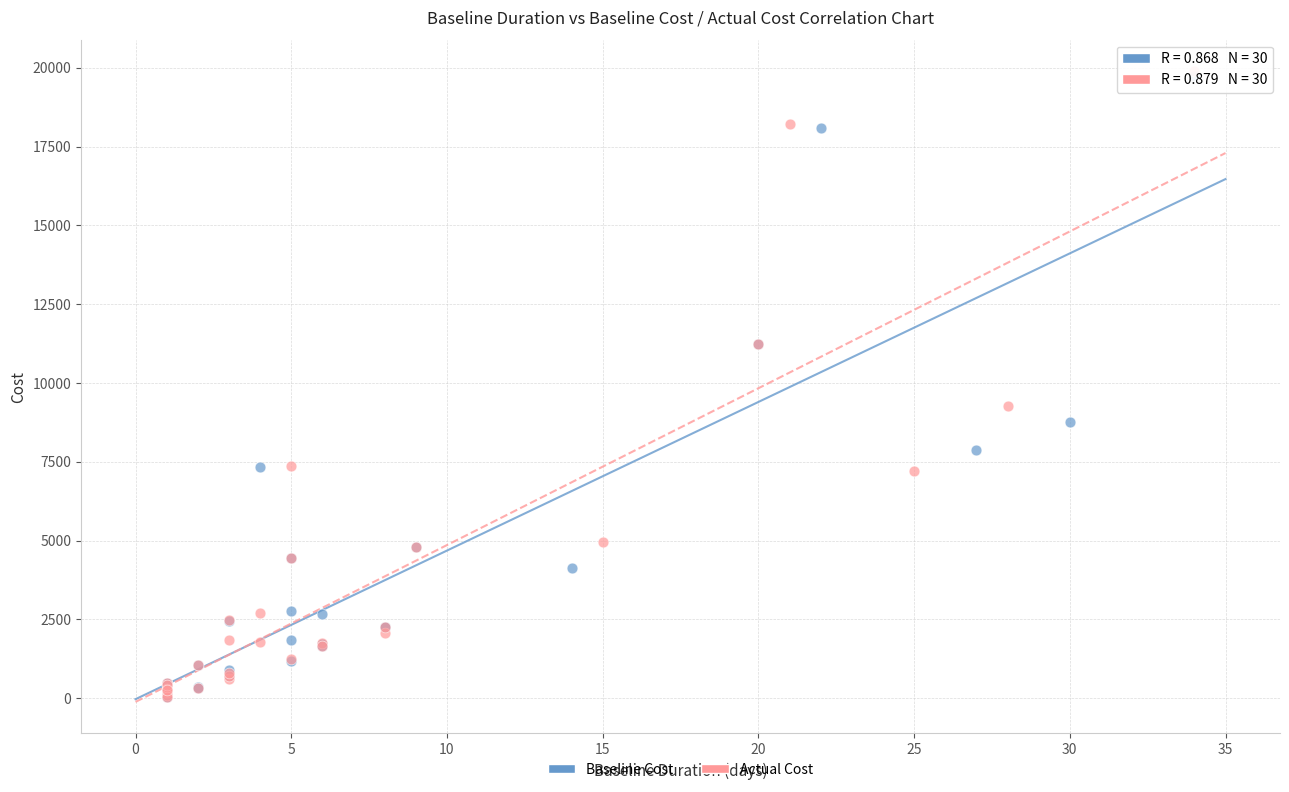

Which series has the widest spread of Y values?

Actual Cost